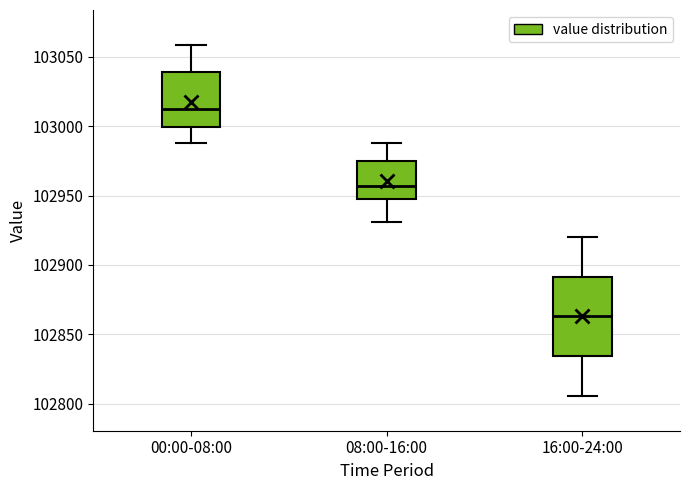

Where is the lower edge of the box for 00:00-08:00 on the y-axis? The values are not printed on the chart, so give them approximately, as read against the axis.

103000